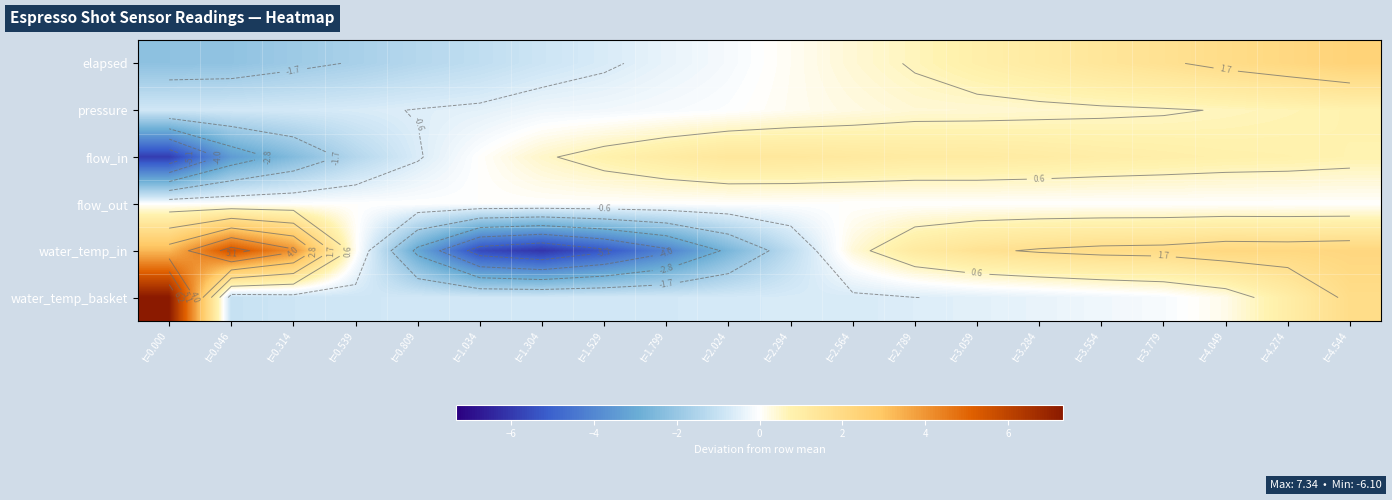

At how many categories does at least one series exceed -1?

20